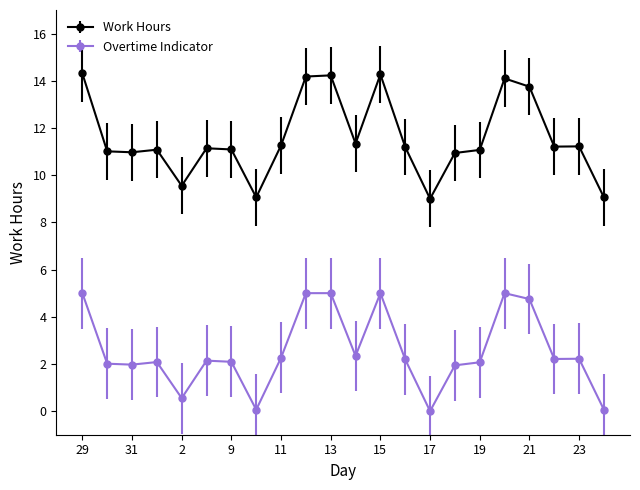

Is this an area chart (filled region under the line)?

No